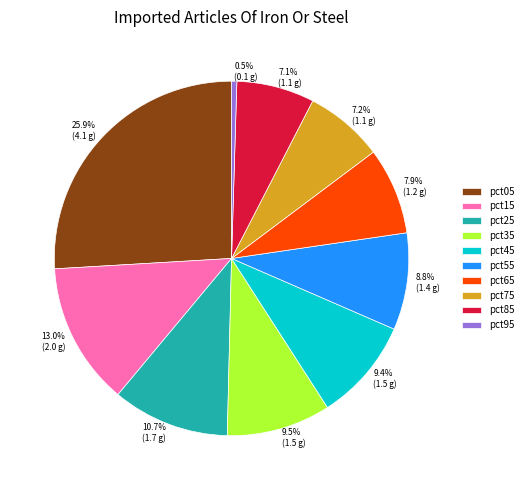

Which has a higher value, pct85 or pct65?

pct65